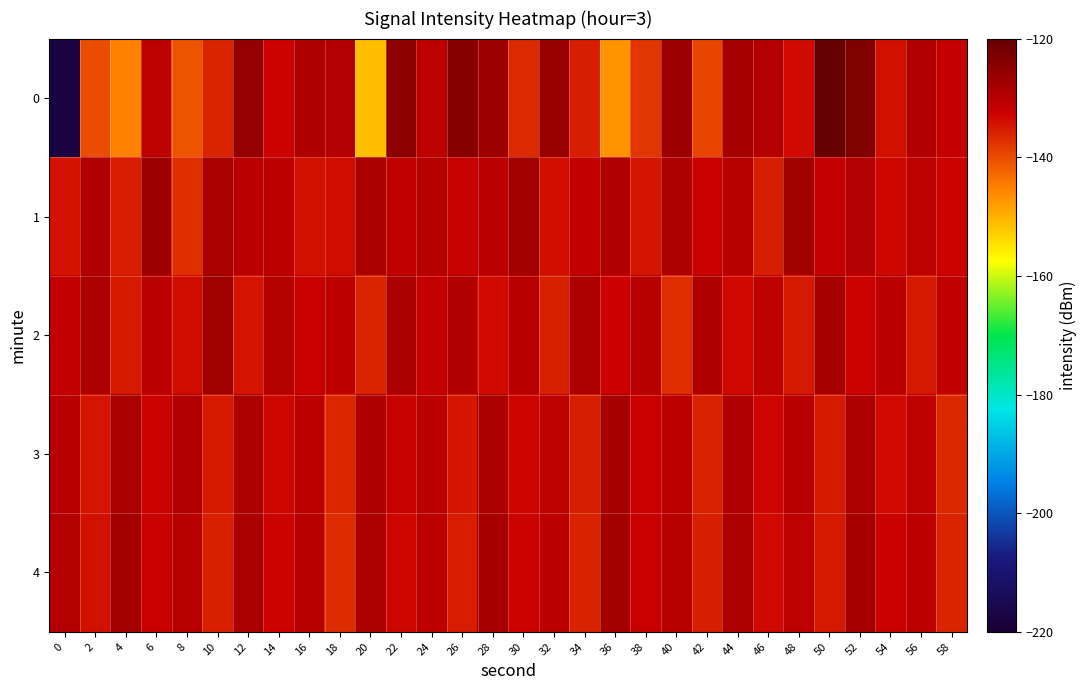

At which category is the sum across all series the highest?

52